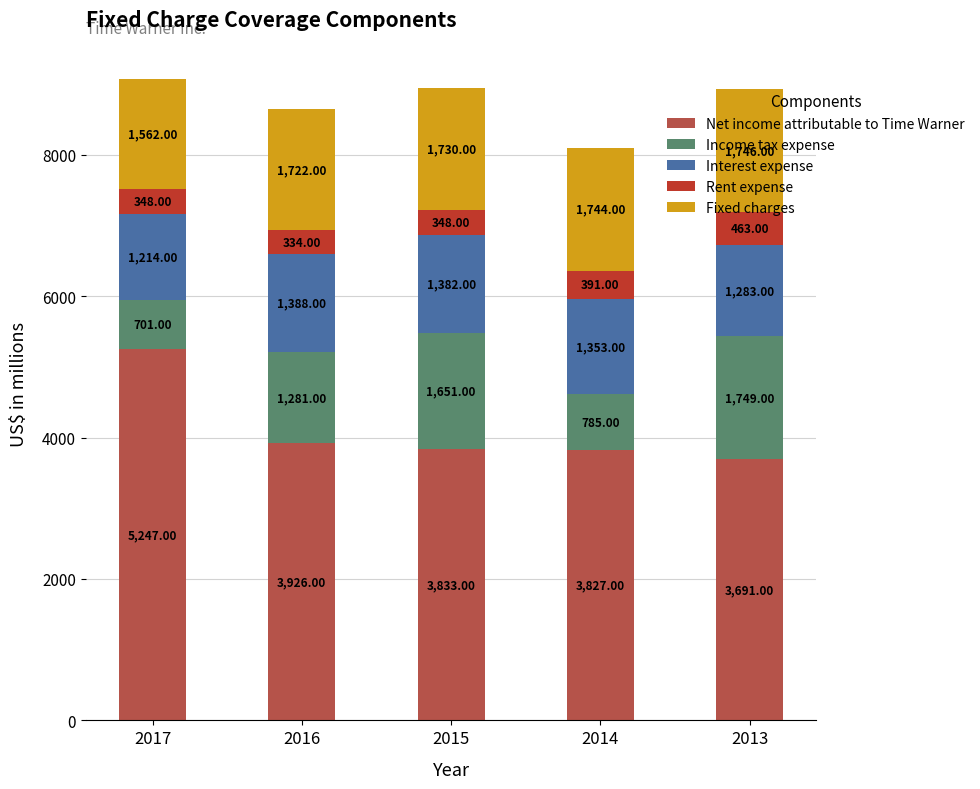

List the labels in order of Net income attributable to Time Warner value, smallest first.

2013, 2014, 2015, 2016, 2017